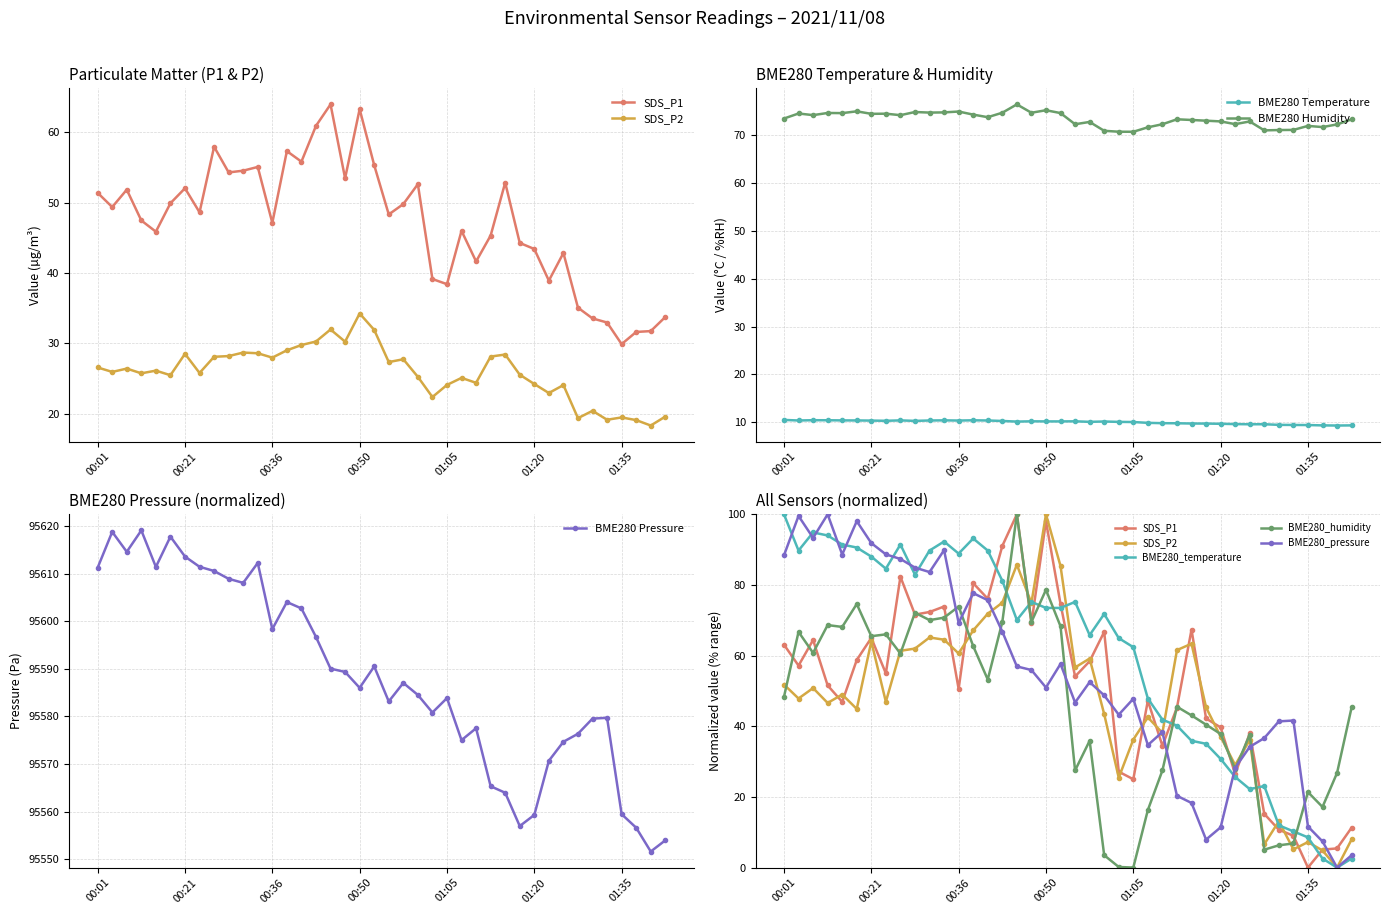

Count the number of categories in the chart.

40